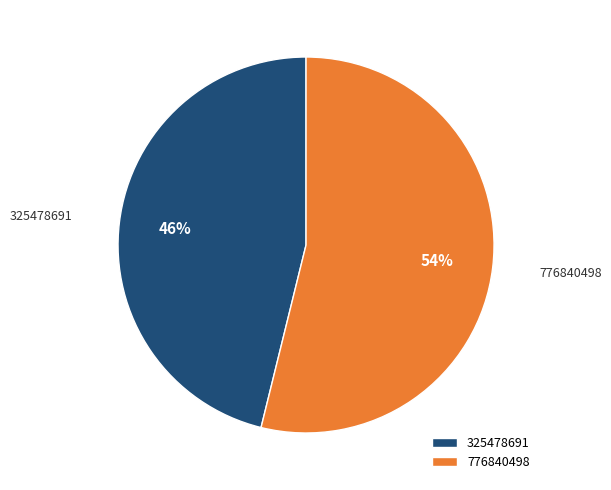

Count the number of slices in the pie.

2